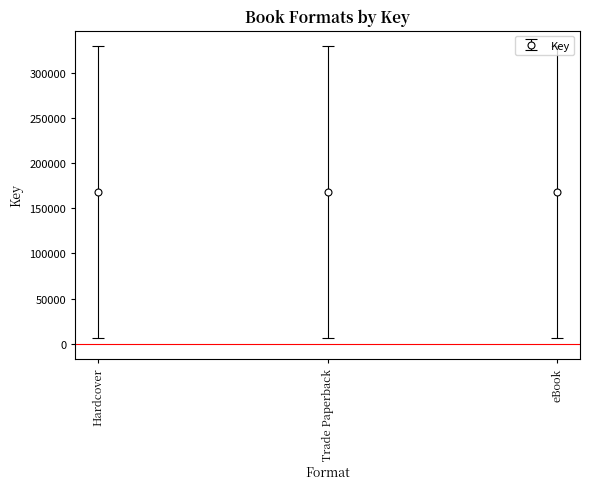

Is it true that the value at eBook is 2519?

False